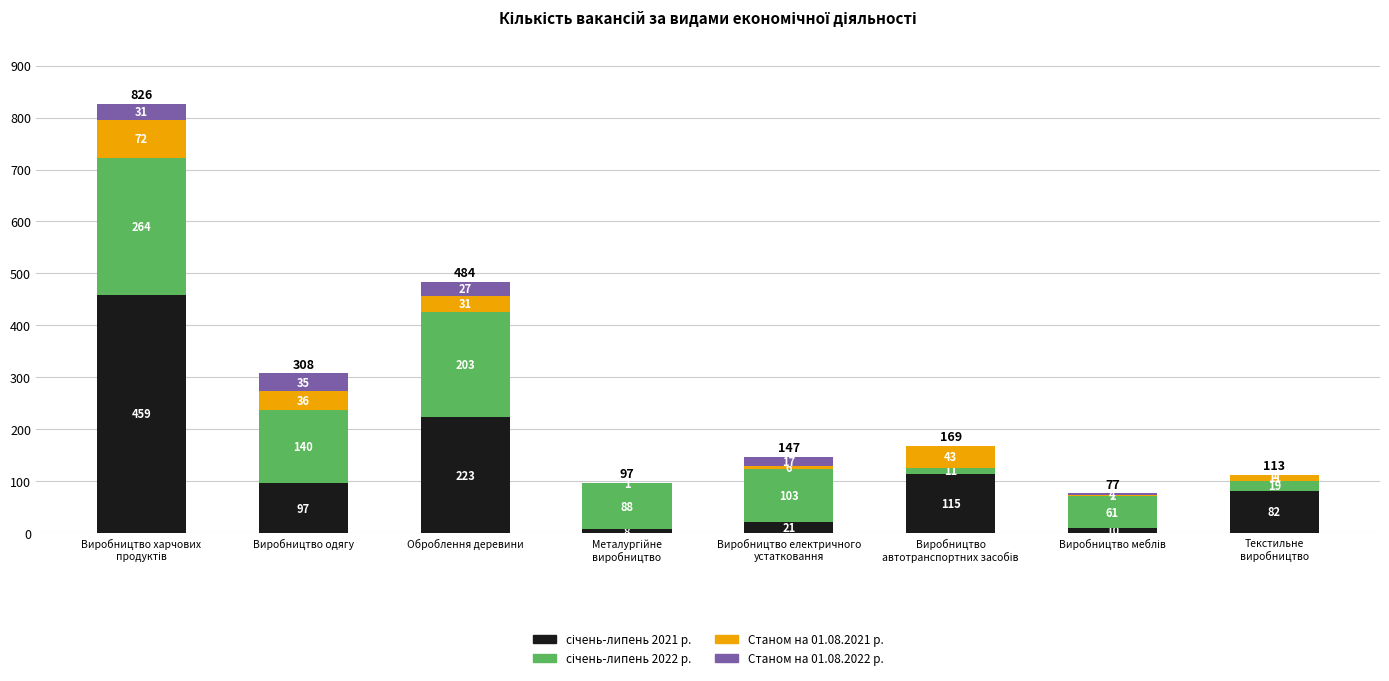

What is the total value across all series at Виробництво одягу?

308